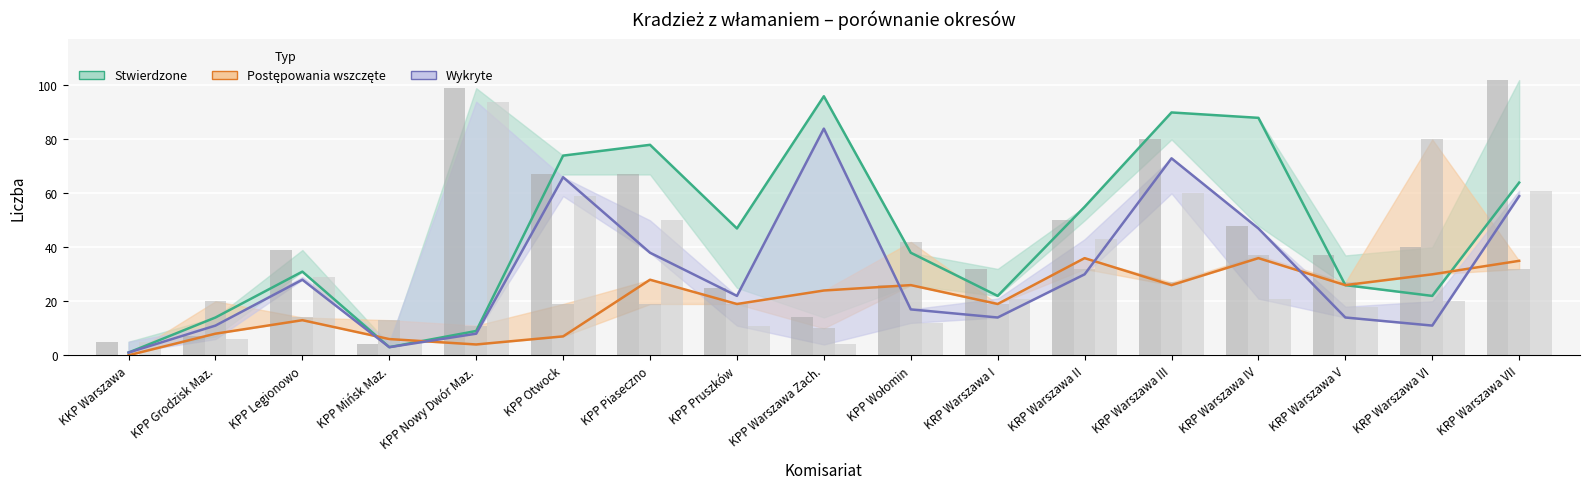

The value of Przestępstwa stwierdzone (bieżący) at KRP Warszawa IV is 88. True or false?

True